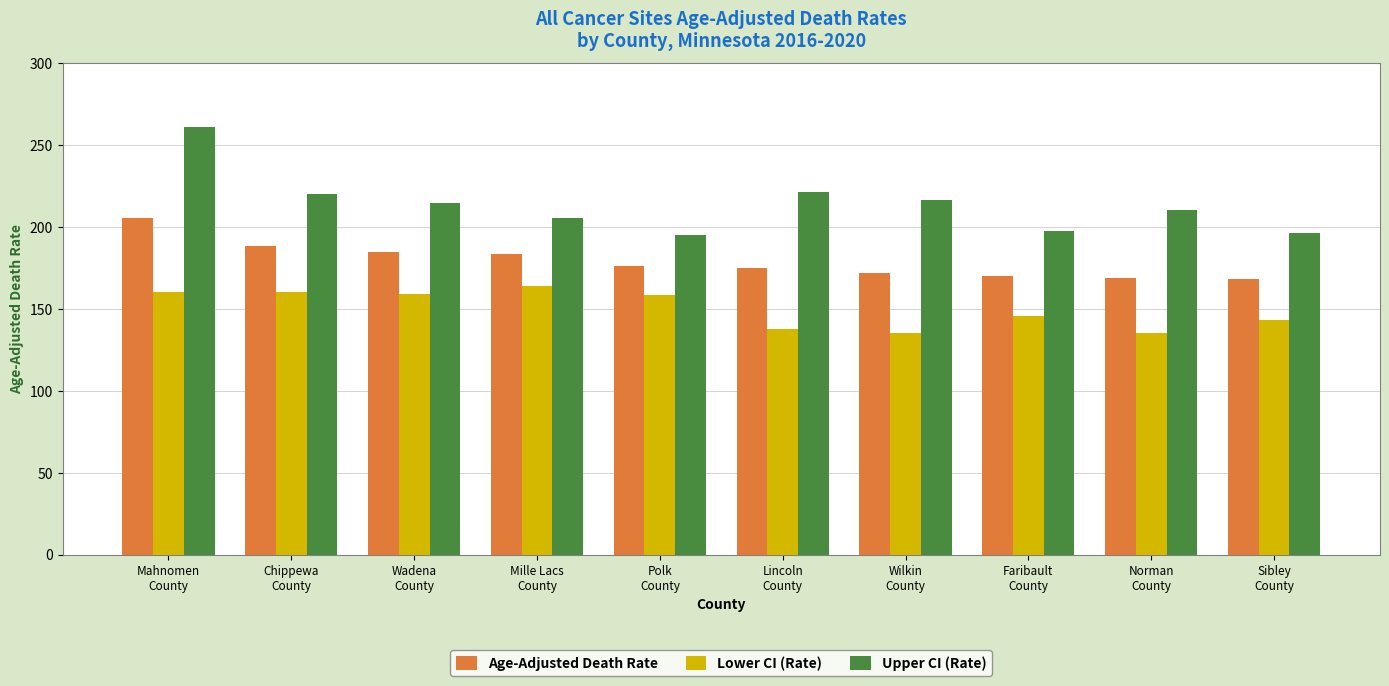

List the series in order of their overall mean, lowest first.

Lower CI (Rate), Age-Adjusted Death Rate, Upper CI (Rate)